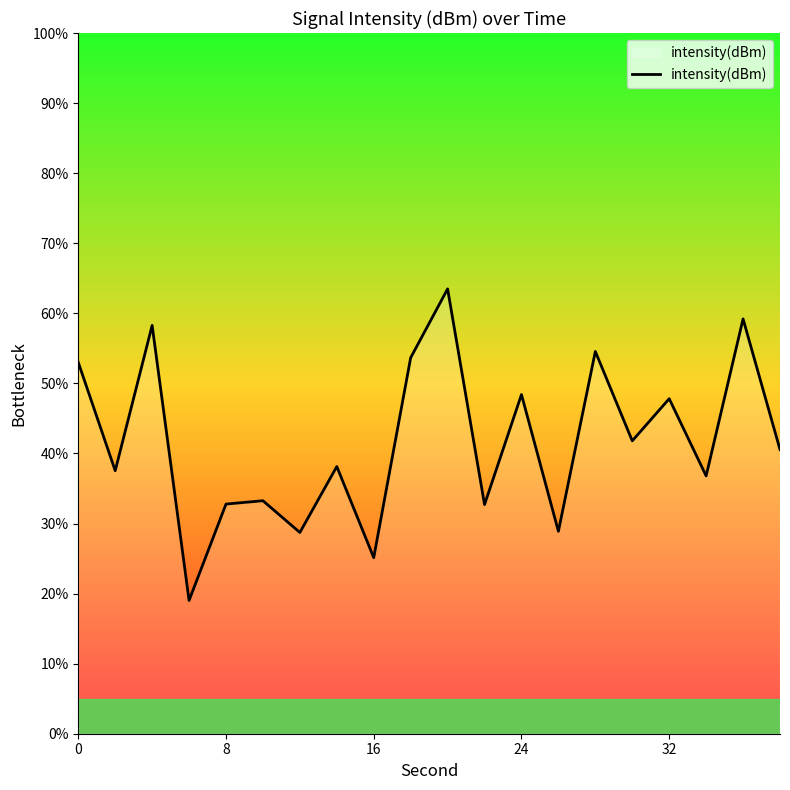

What is the minimum value shown in the chart?

19.0